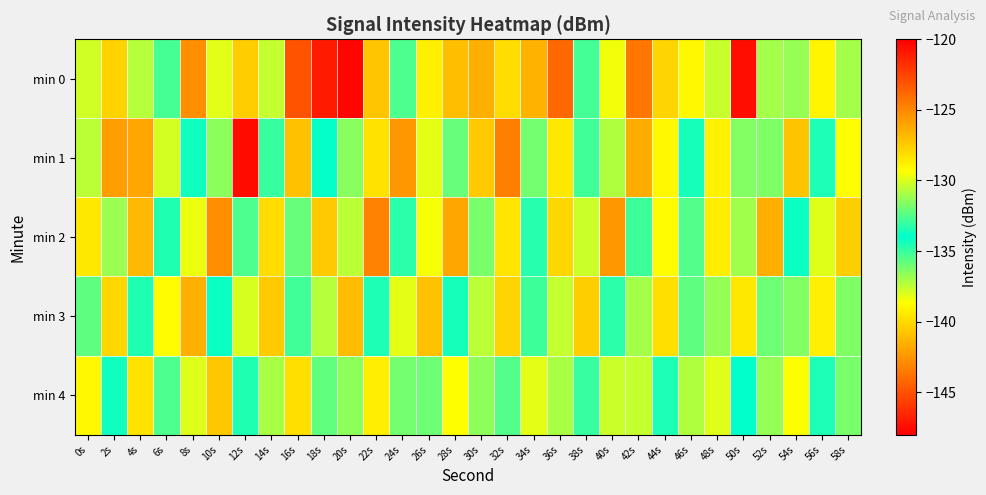

At which category does the chart reach its minimum across all series?

50s